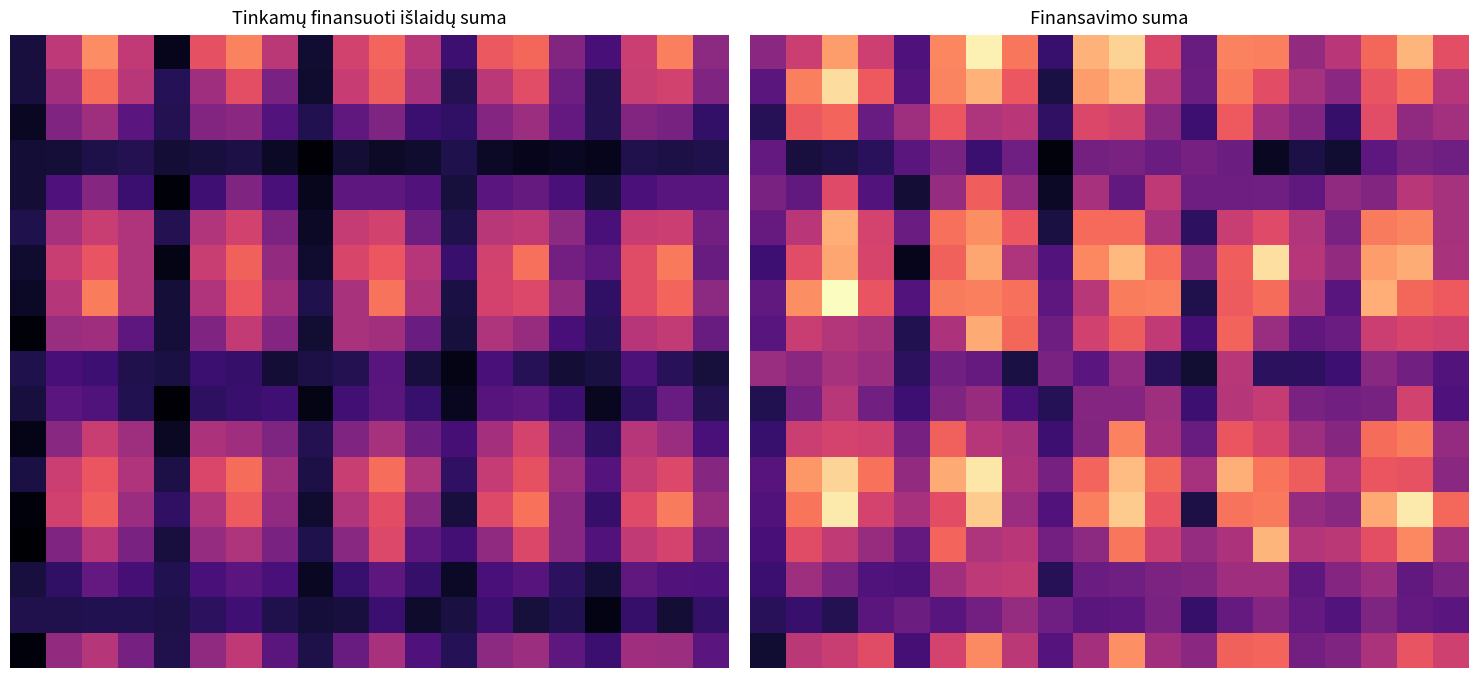

Count the number of categories in the chart.

20